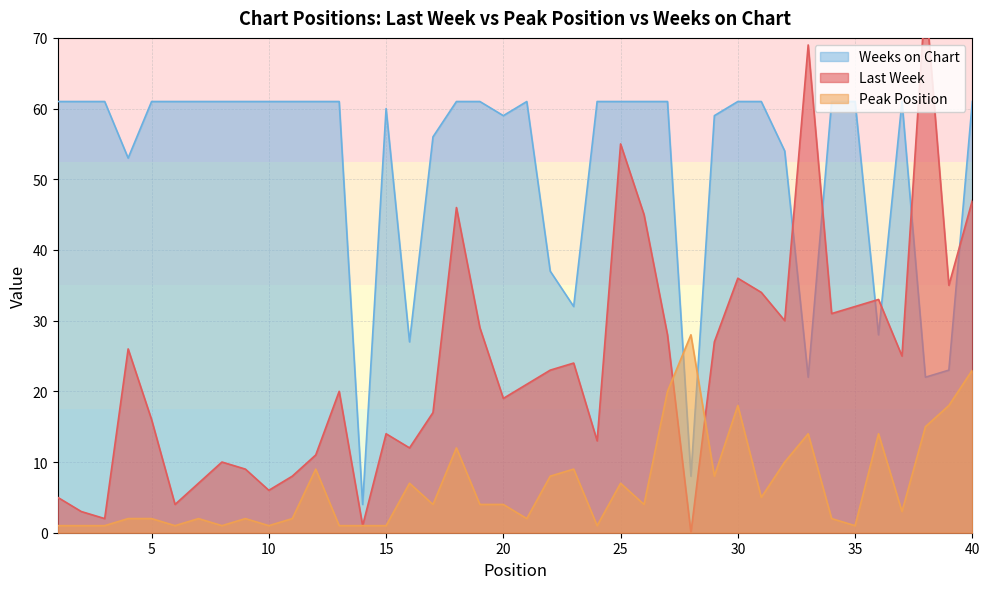

How many series are shown in this chart?

3